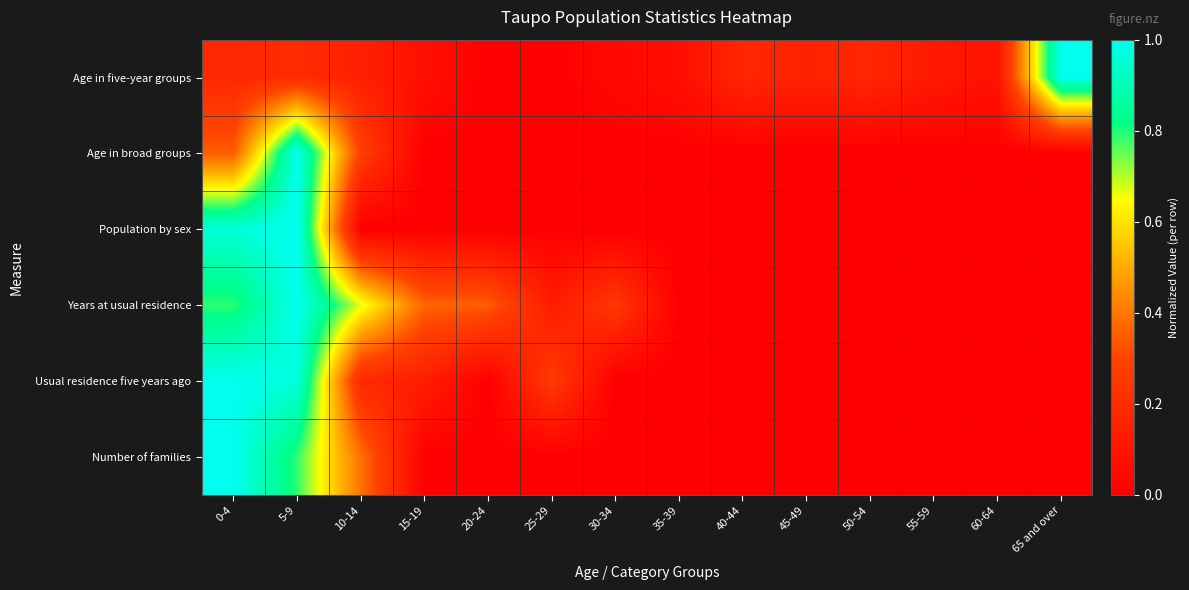

Which category has the lowest value across all series?

20-24